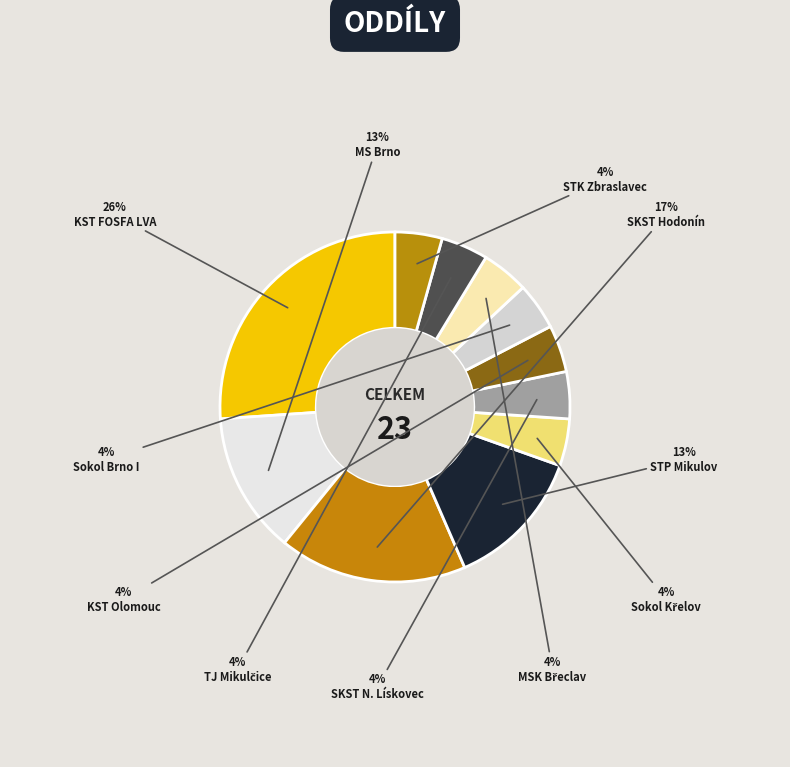

How many segments does this pie chart have?

11